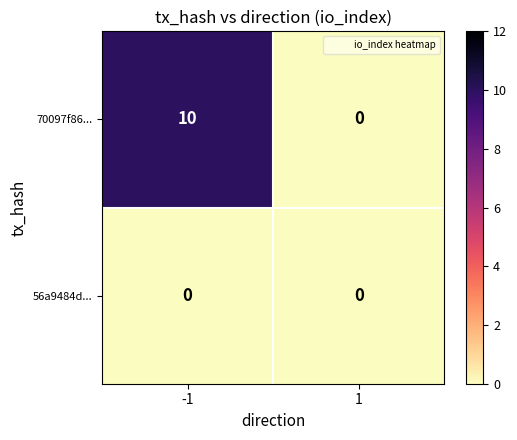

How many categories are shown in the chart?

2